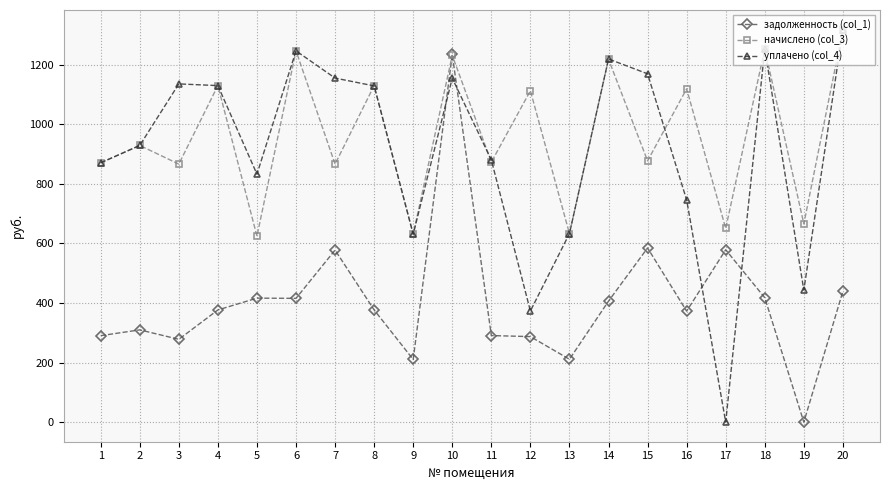

Where does the уплачено (col_4) series first go above 1128?

3